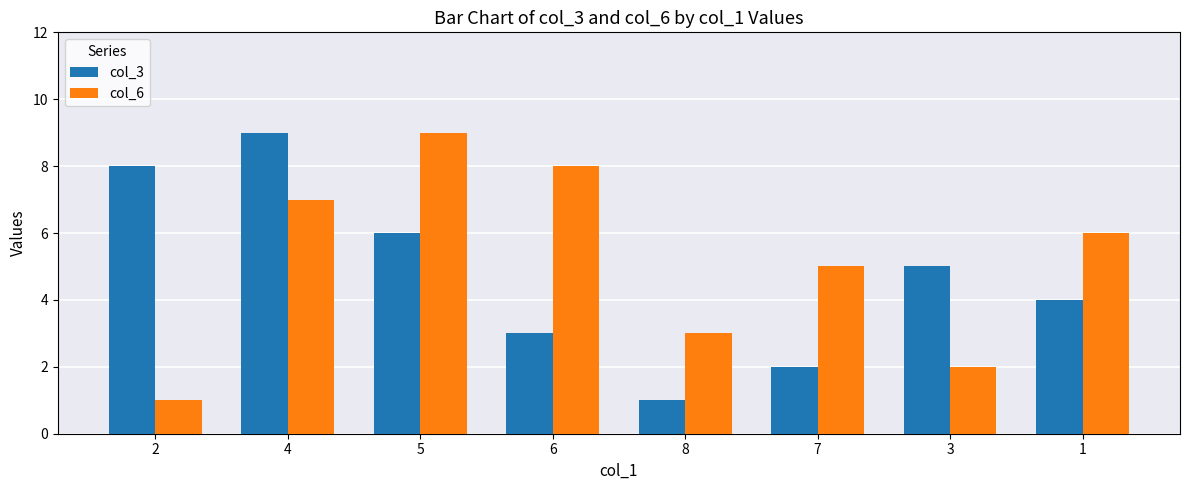

Is it true that col_3 equals 2 at 7?

True